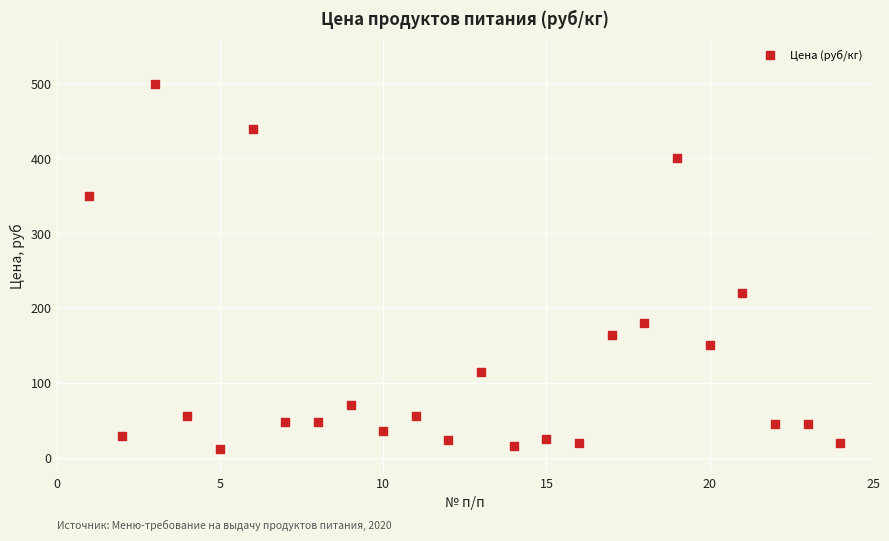

What is the range of X values (max minus min)?

23.0